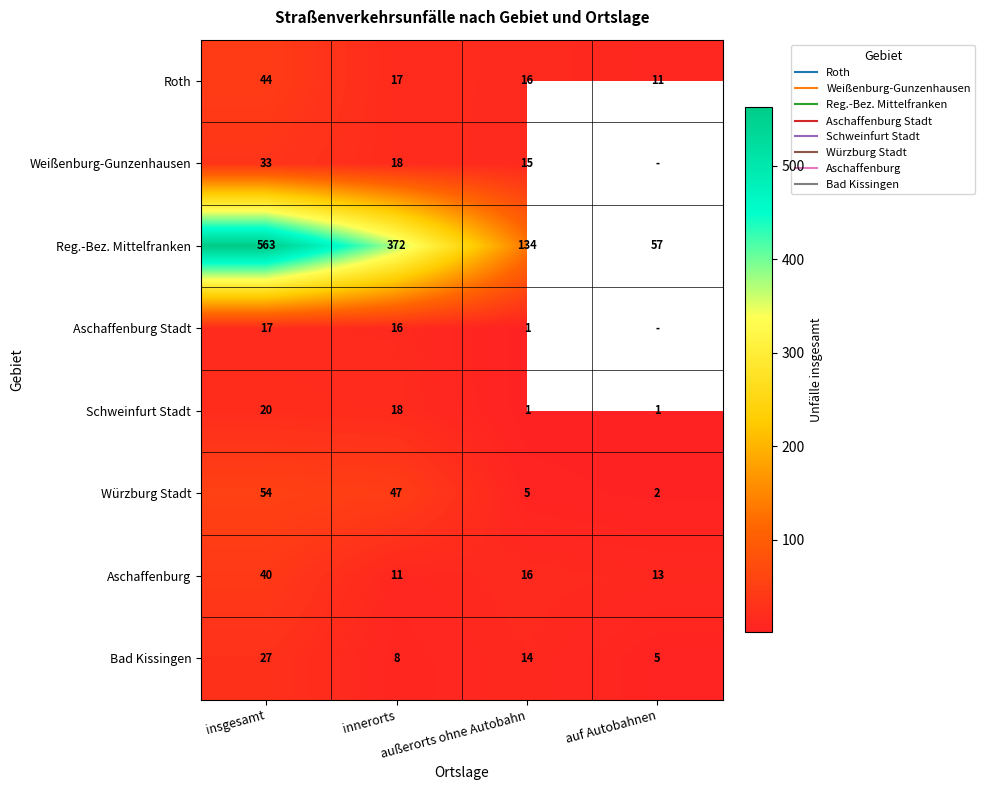

Rank the series by their maximum value, from lowest to highest.

Aschaffenburg Stadt, Schweinfurt Stadt, Bad Kissingen, Weißenburg-Gunzenhausen, Aschaffenburg, Roth, Würzburg Stadt, Reg.-Bez. Mittelfranken